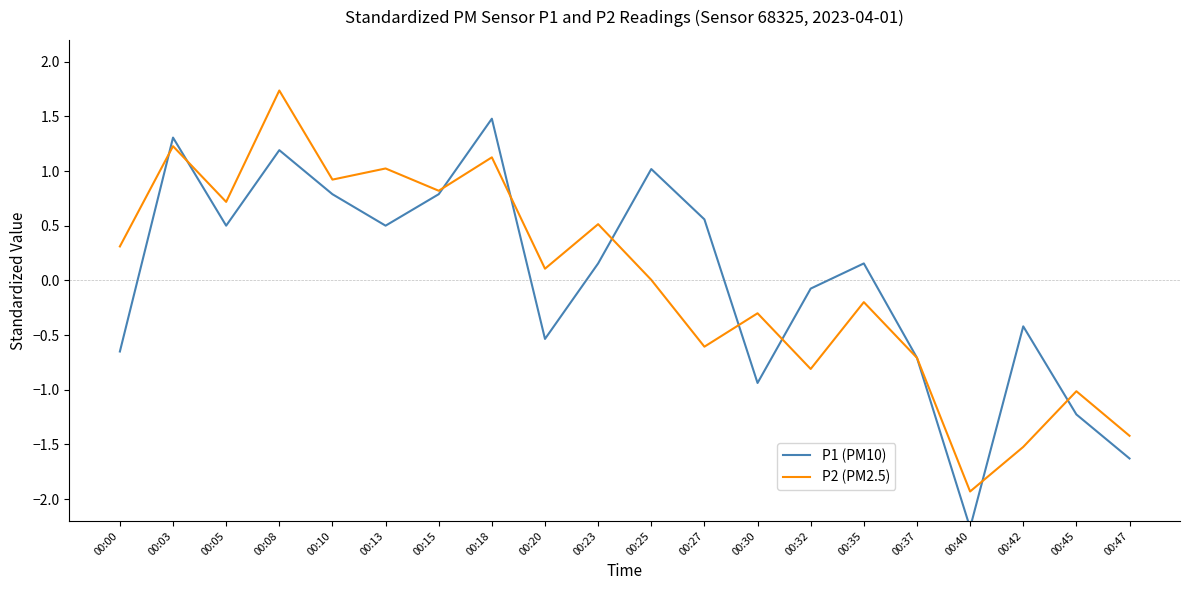

What is the value of the P1 (PM10) point at the 20th from the left?

-1.6